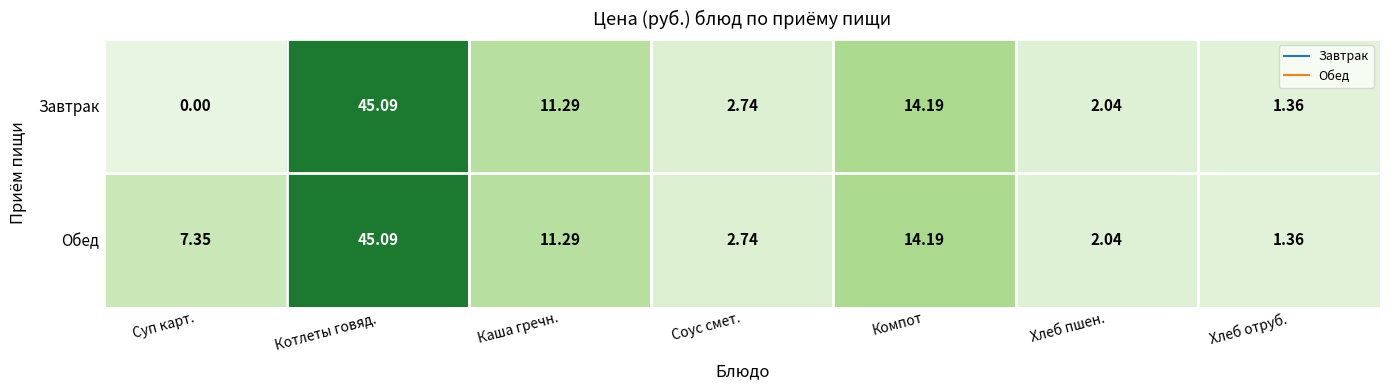

Which category has the lowest value in the Обед series?

Хлеб отруб.